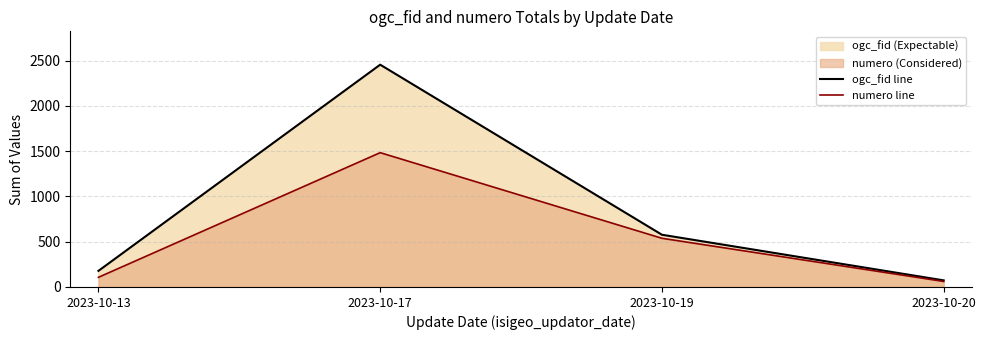

True or false: ogc_fid line has a value of 123 at 2023-10-13.

False